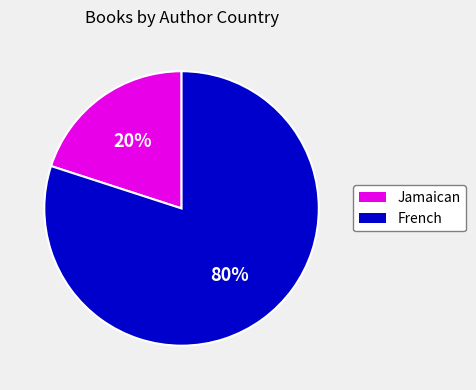

To the nearest percent, what is the difference between the largest and smallest slice percentages?

60%